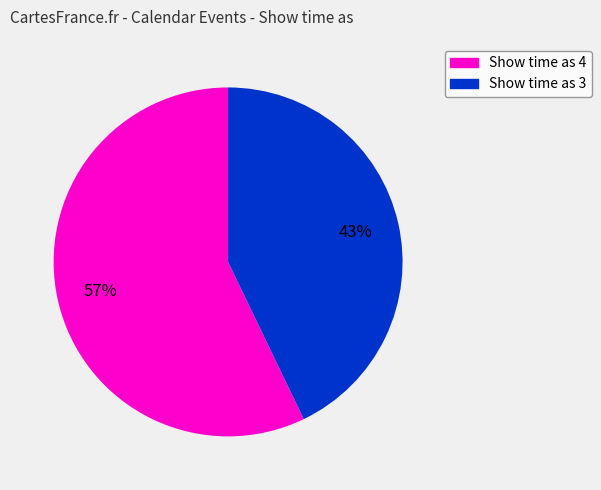

What is the ratio of the value at Show time as 4 to the value at Show time as 3?

1.3